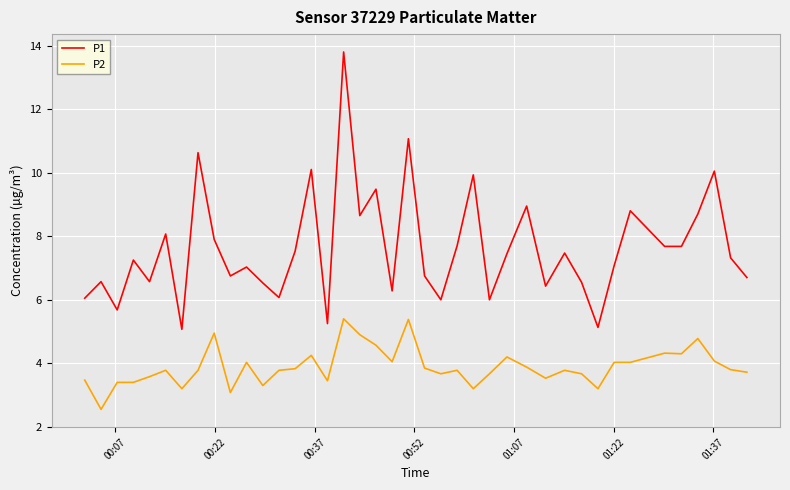

List the series in order of their peak value, highest first.

P1, P2